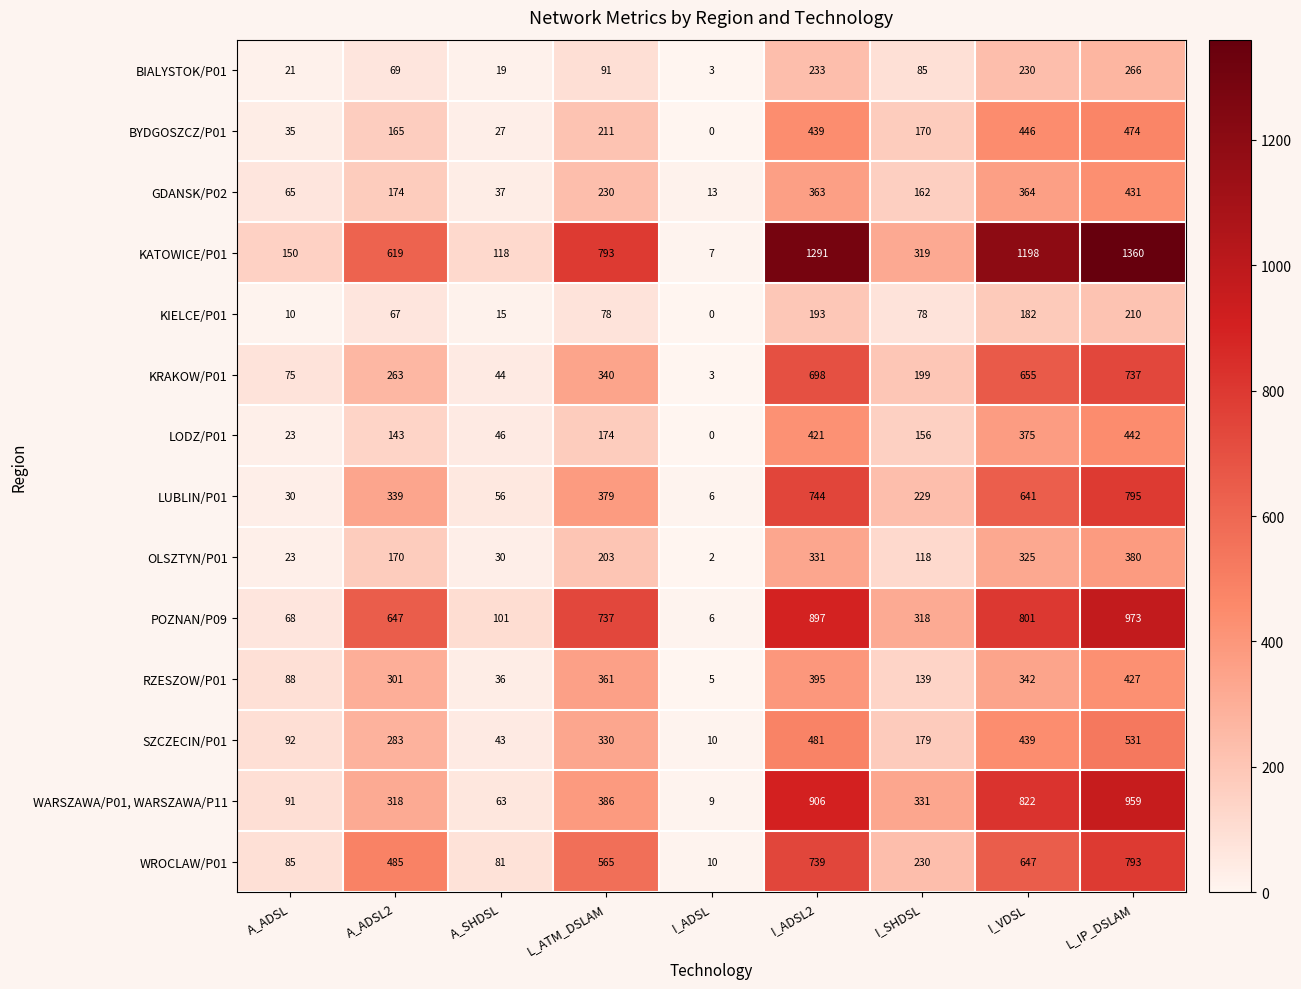

What is the difference between the maximum and second lowest values in the LODZ/P01 series?

419